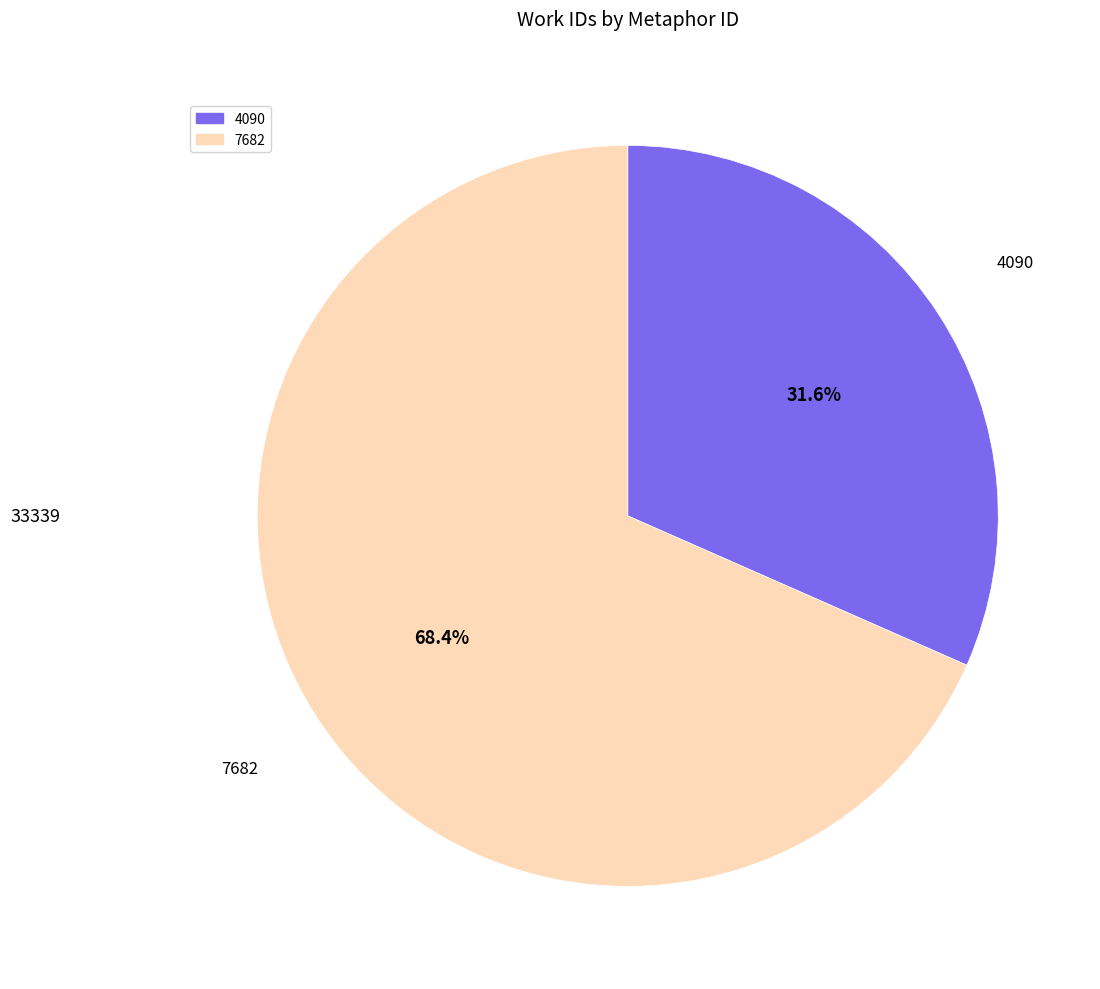

Is there a majority slice in this chart?

Yes